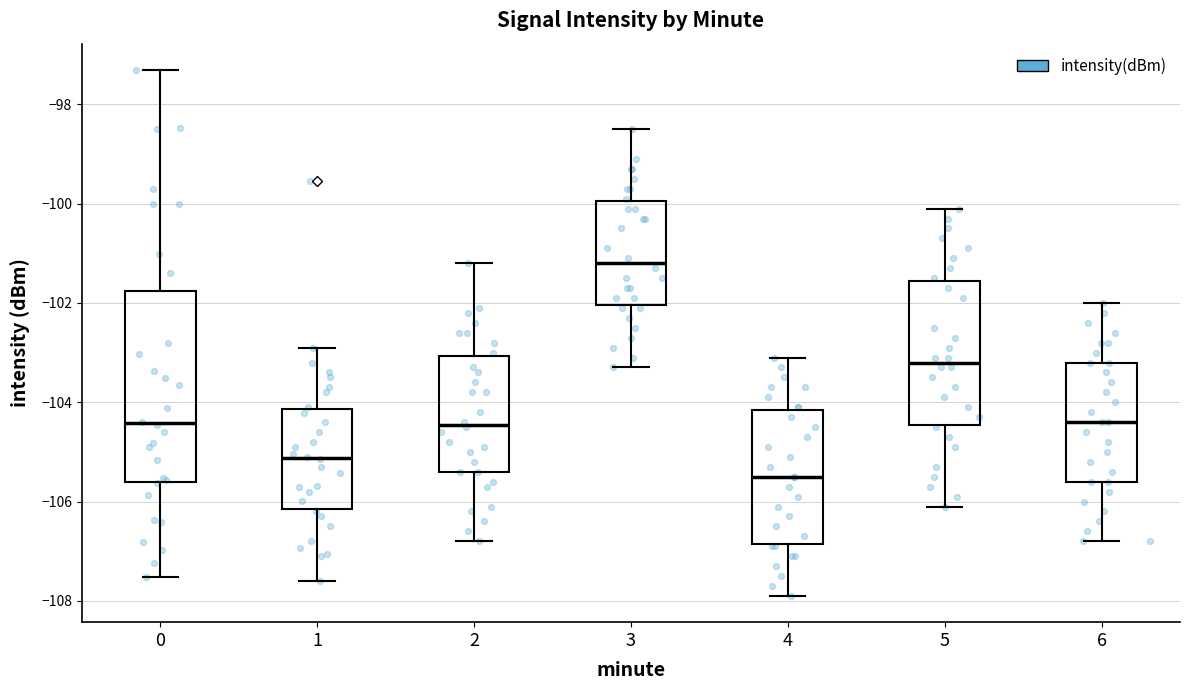

Where is the lower edge of the box at x = 2 on the y-axis? The values are not printed on the chart, so give them approximately, as read against the axis.

-105.4